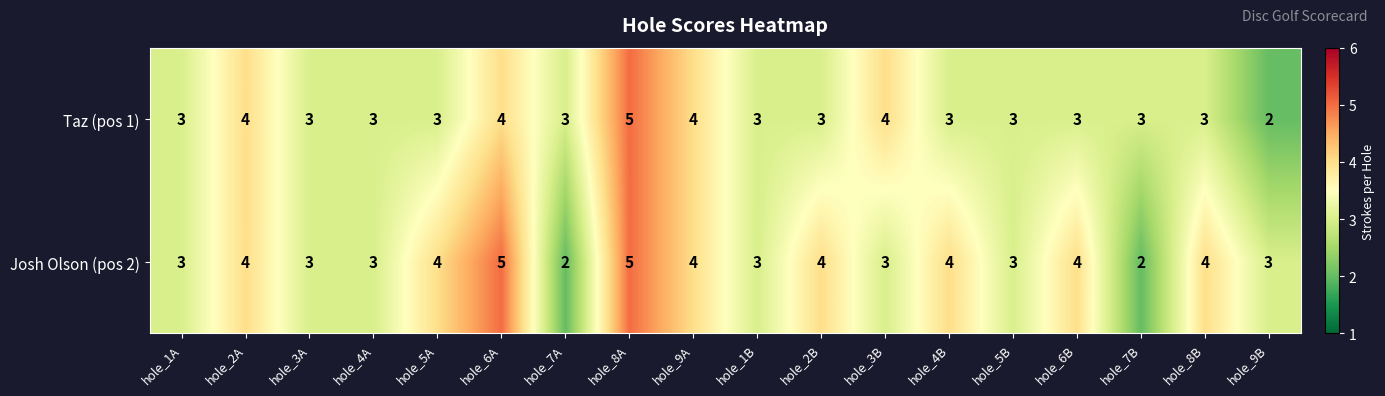

Which series changed the most between hole_1B and hole_9B?

Taz (pos 1)